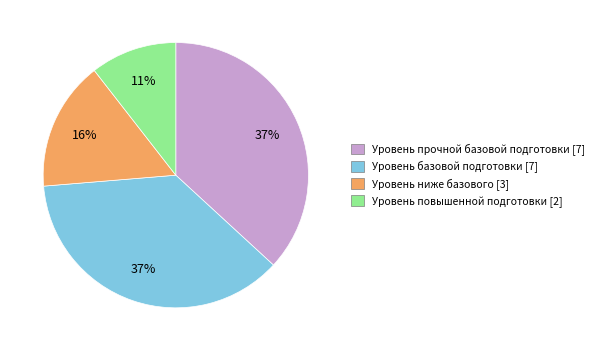

To the nearest percent, what percentage of the pie is Уровень прочной базовой подготовки?

37%